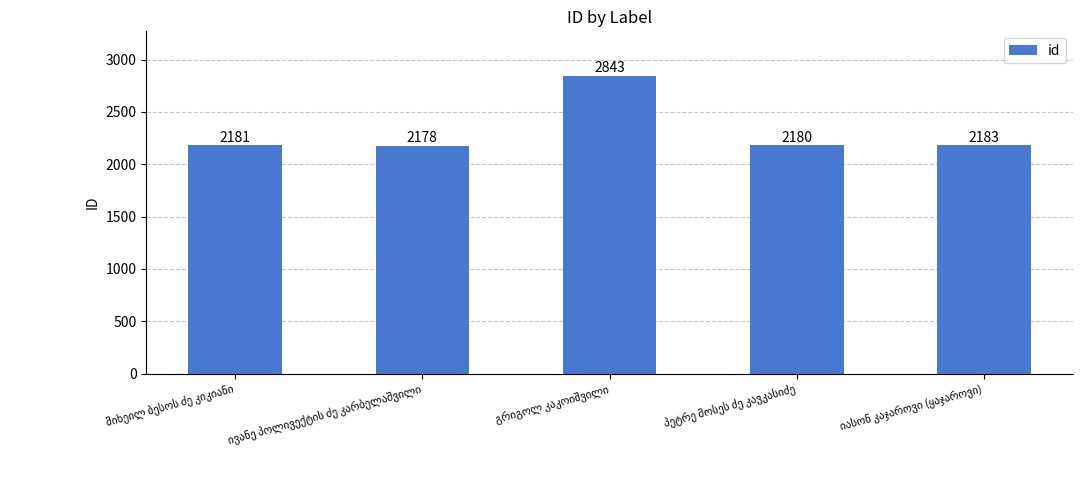

What is the minimum value shown in the chart?

2178